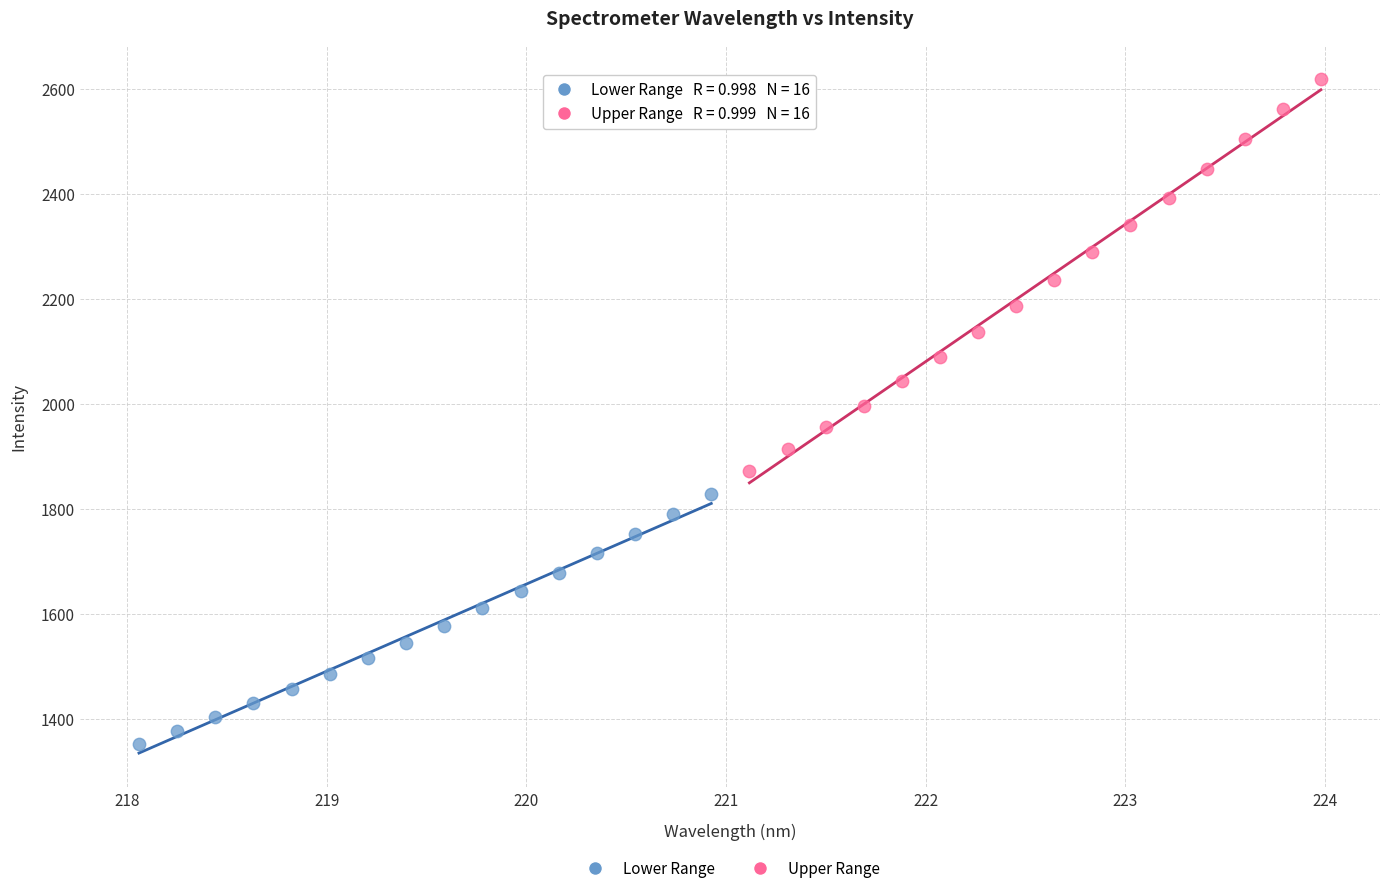

Which series has the largest Y range (max minus min)?

Upper Range